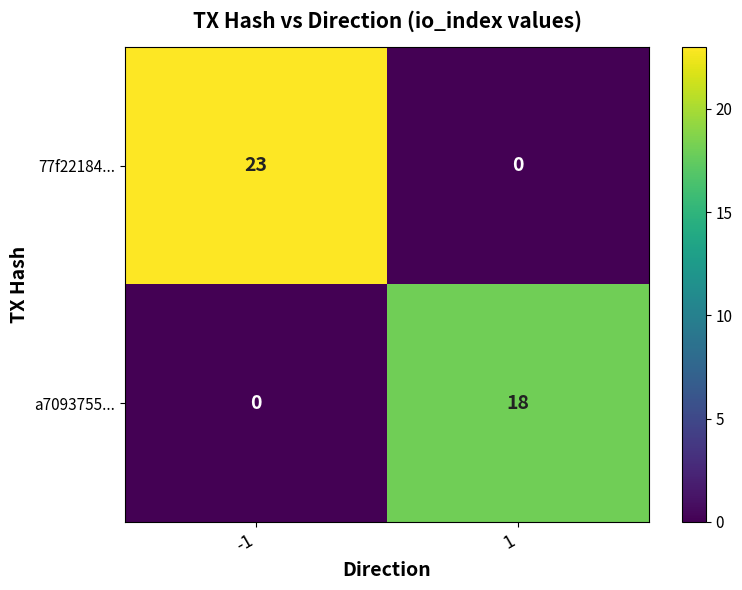

Rank the series at 1 from highest to lowest value.

a7093755..., 77f22184...